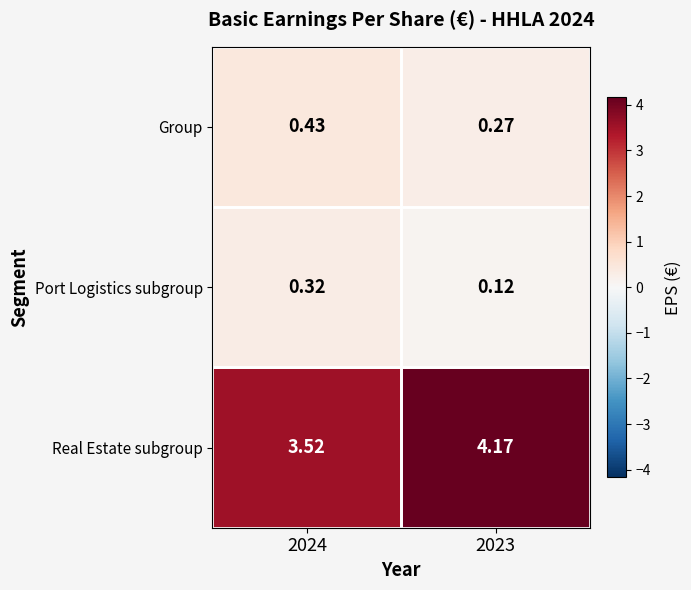

Which series has the largest total across all categories?

Real Estate subgroup